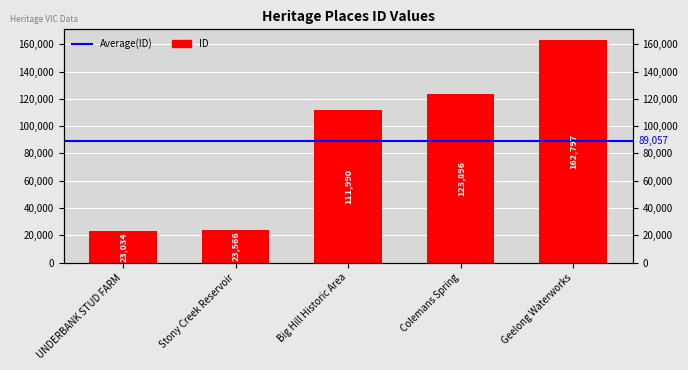

What is the difference between the values at Geelong Waterworks and Colemans Spring?

38901